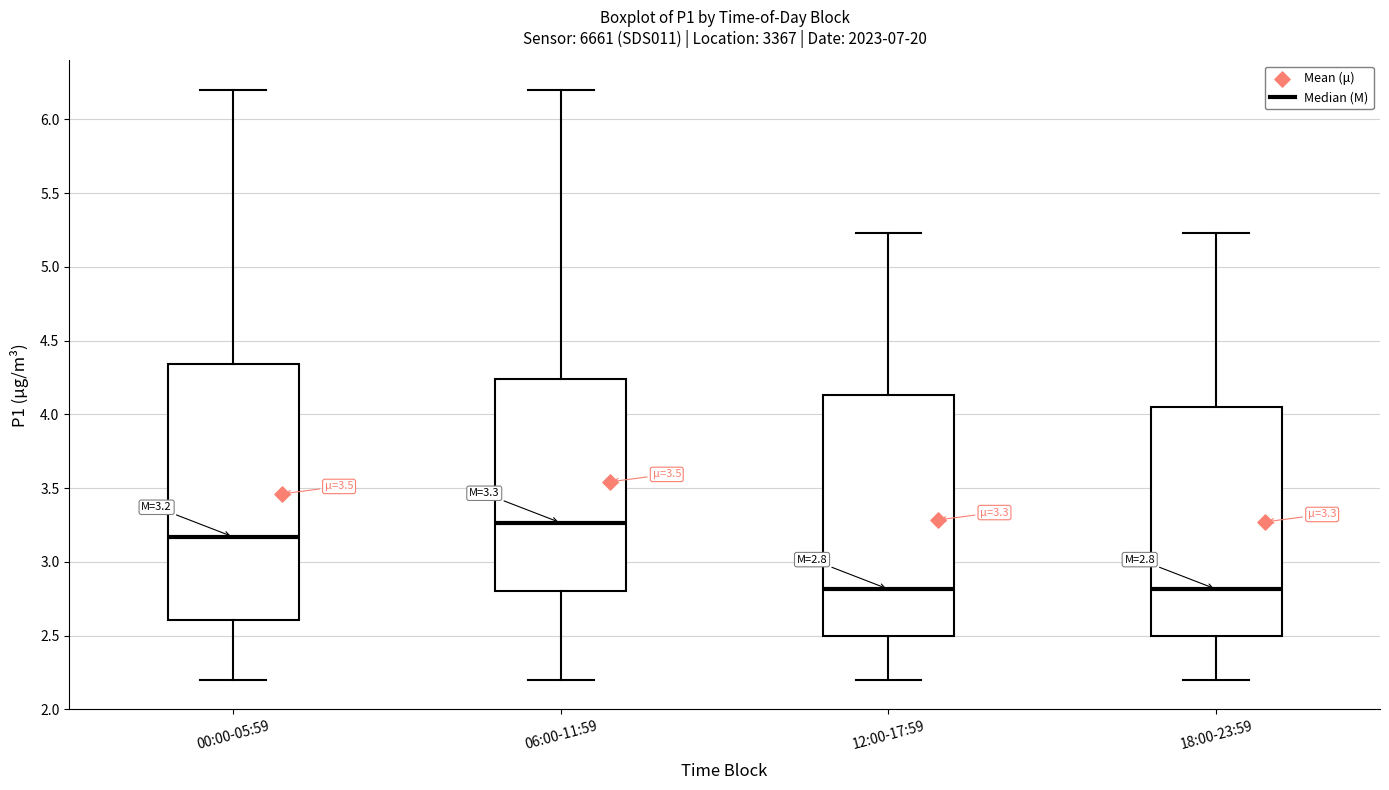

Which box is the tallest, from its lower edge to its upper edge?

00:00-05:59